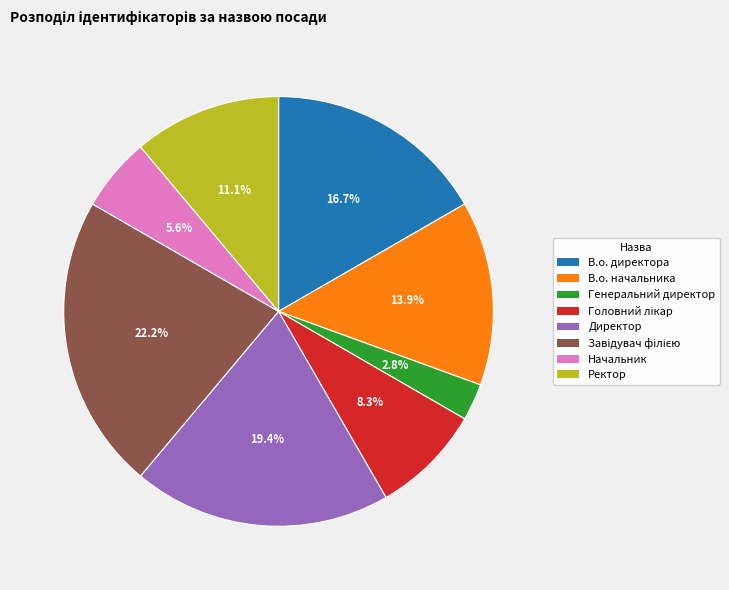

Does any single category account for the majority?

No